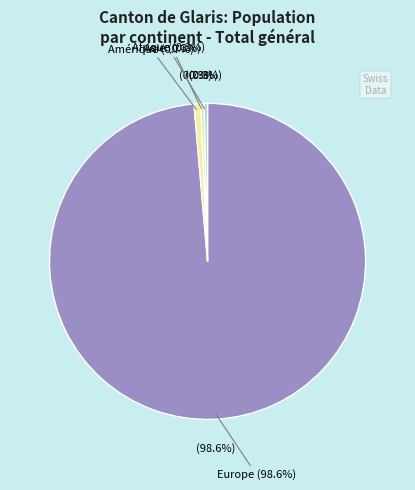

Combined, what portion of the pie is Afrique and Amérique?

1.0%